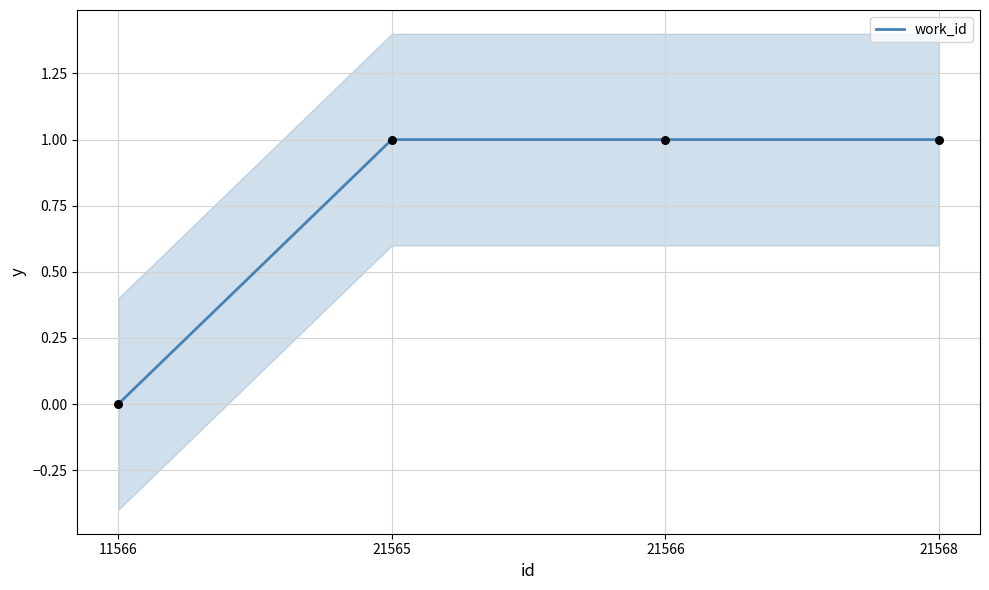

What is the change in value from 11566 to 21566?

+1